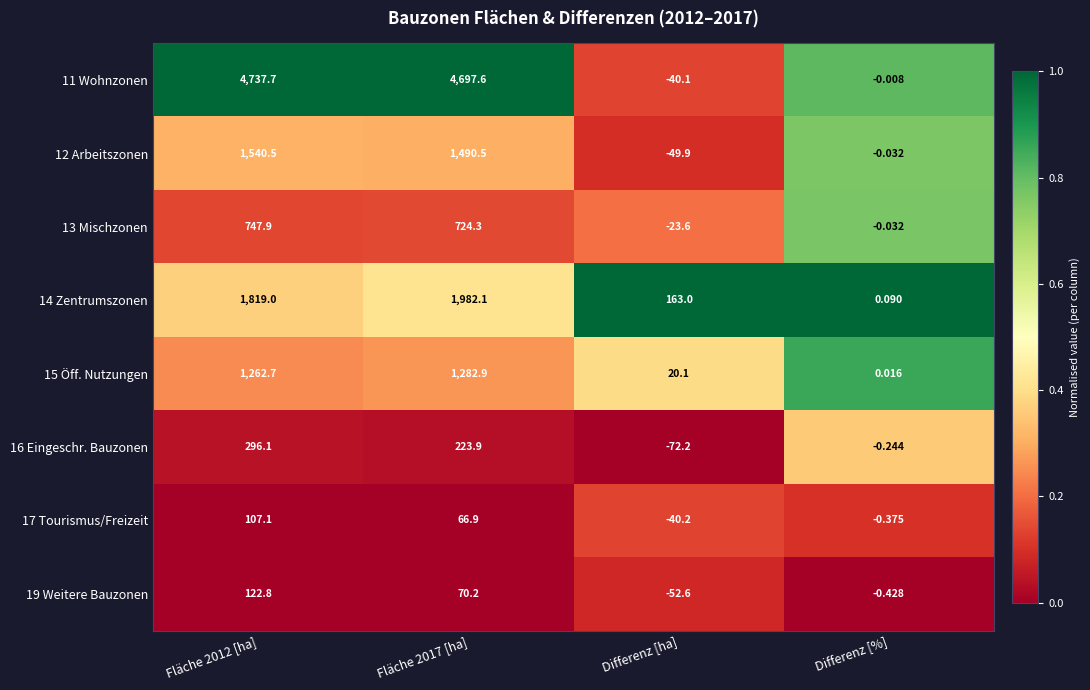

How many distinct data groups are displayed?

8